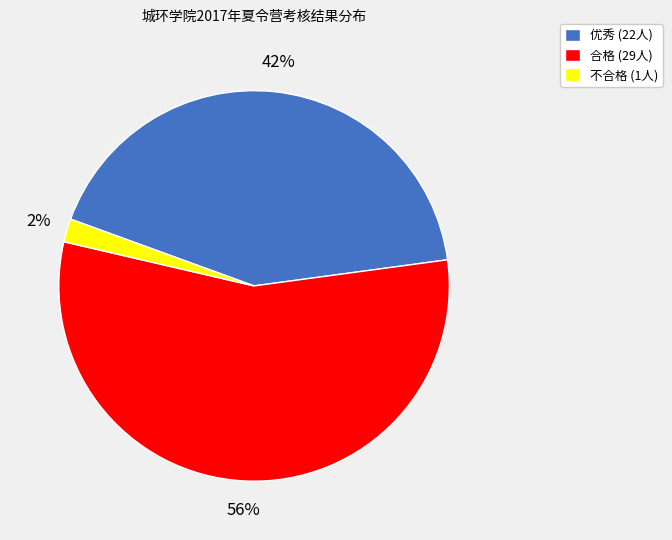

To the nearest percent, what is the difference between the largest and smallest slice percentages?

54%